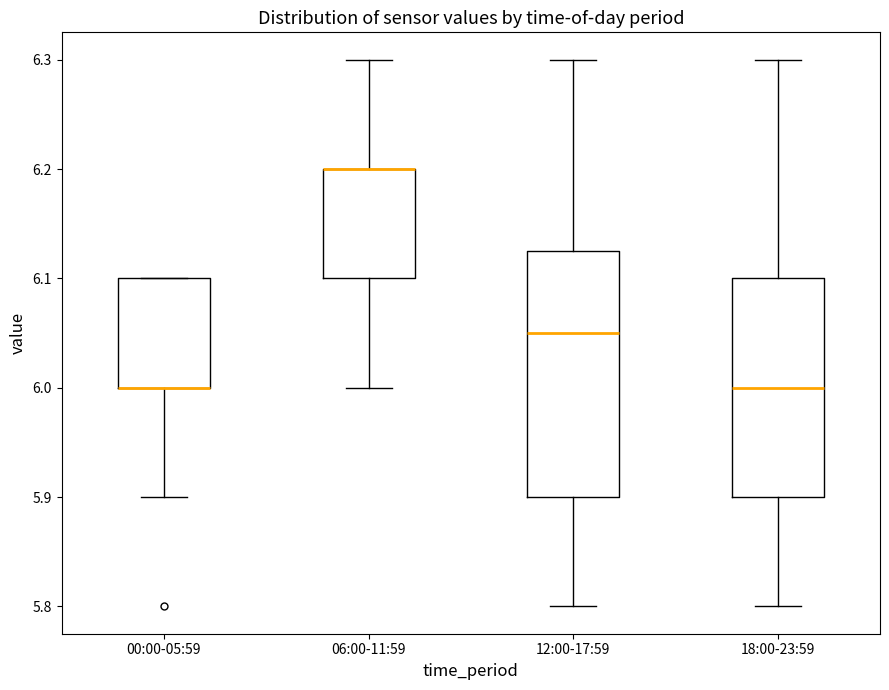

Reading left to right, read every box against the y-axis: the position of its median line, the range the box covers, and the ends of its whiskers. The values are not printed on the chart, so give them approximately, as read against the axis.

00:00-05:59: median 6.00 (drawn on the box's lower edge), box 6.00 to 6.10, whiskers 5.90 to 6.10
06:00-11:59: median 6.20 (drawn on the box's upper edge), box 6.10 to 6.20, whiskers 6.00 to 6.30
12:00-17:59: median 6.05, box 5.90 to 6.13, whiskers 5.80 to 6.30
18:00-23:59: median 6.00, box 5.90 to 6.10, whiskers 5.80 to 6.30